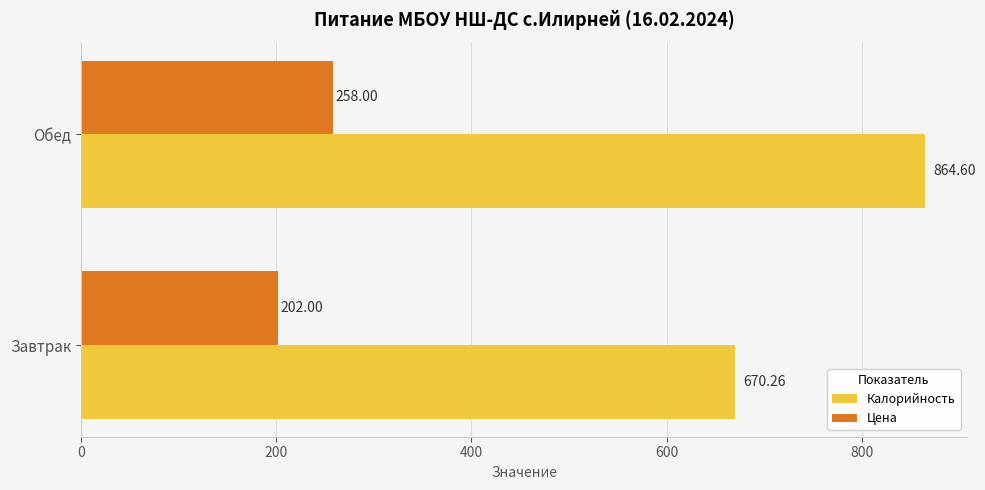

Count the number of categories in the chart.

2